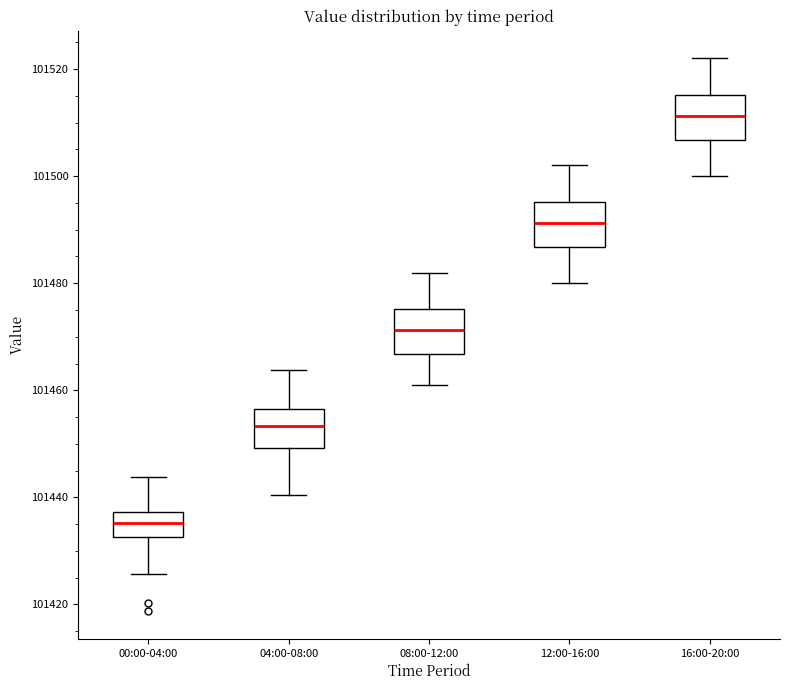

Reading left to right, transcribe this box plot: for each box, give where its median line is, the range the box spans, and where its two whiskers end, as read against the y-axis. The values are not printed on the chart, so give them approximately, as read against the axis.

00:00-04:00: median 101436, box 101432 to 101438, whiskers 101426 to 101444
04:00-08:00: median 101454, box 101450 to 101456, whiskers 101440 to 101464
08:00-12:00: median 101472, box 101466 to 101476, whiskers 101462 to 101482
12:00-16:00: median 101492, box 101486 to 101496, whiskers 101480 to 101502
16:00-20:00: median 101512, box 101506 to 101516, whiskers 101500 to 101522